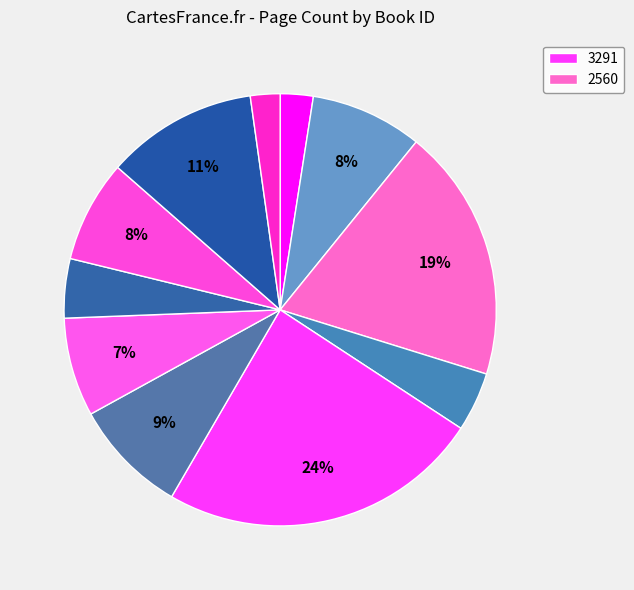

To the nearest percent, what is the average slice percentage?

9%